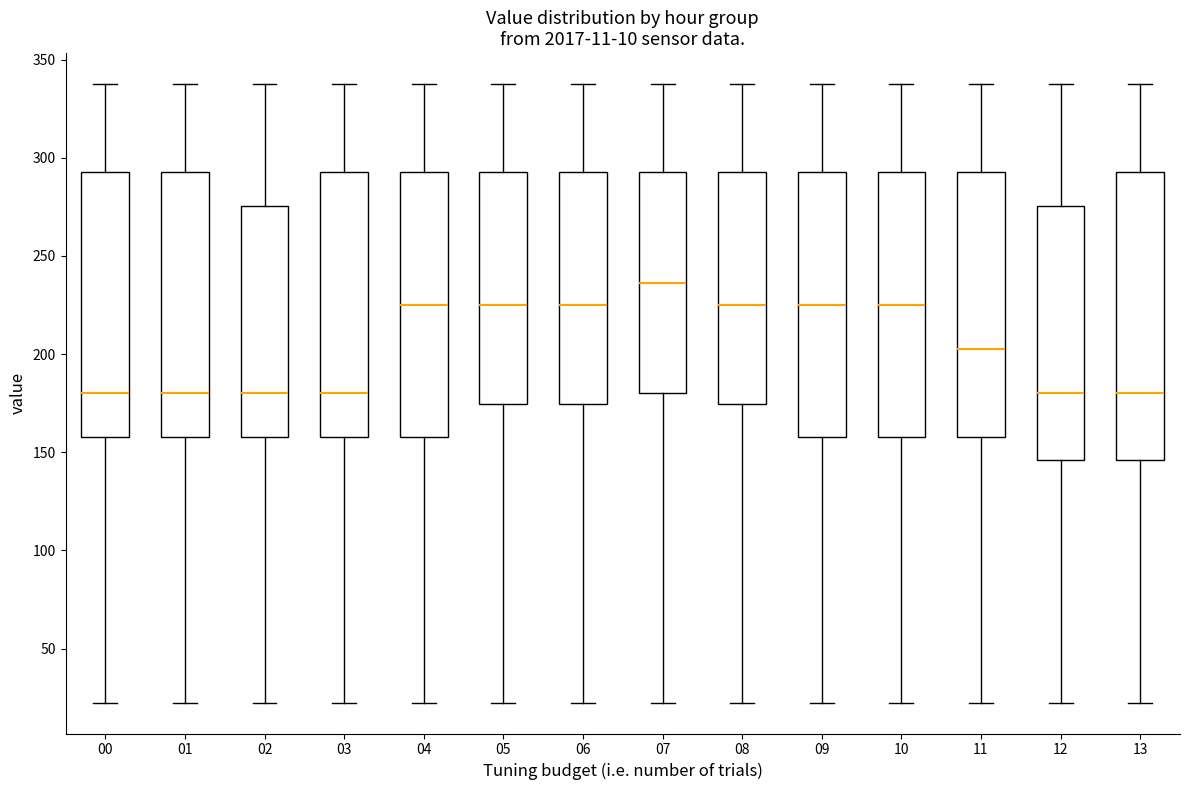

Comparing the boxes themselves (not the whiskers), which one is the tallest?

13